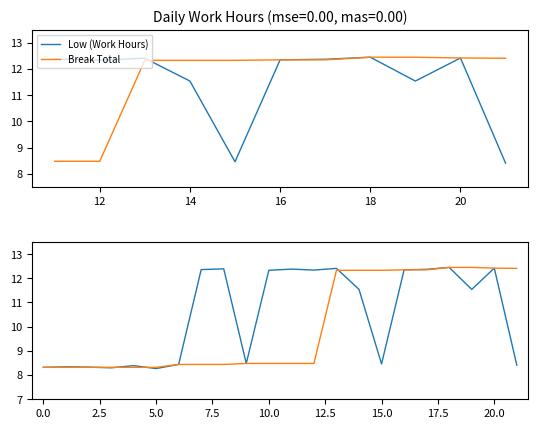

The value of Low (Work Hours) at 9 is 8.5. True or false?

True